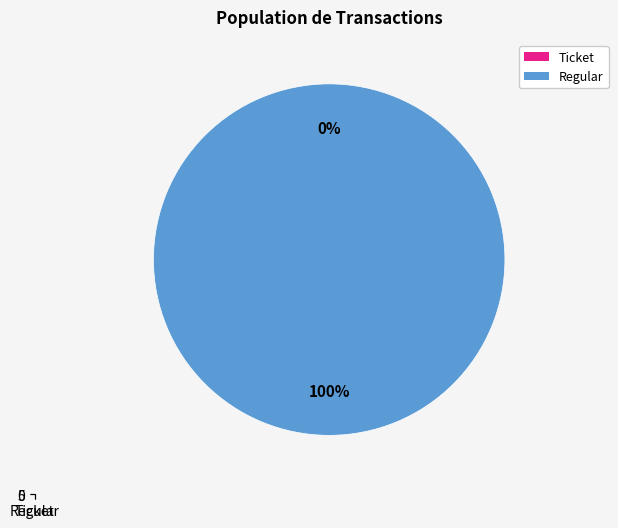

Count the number of slices in the pie.

2